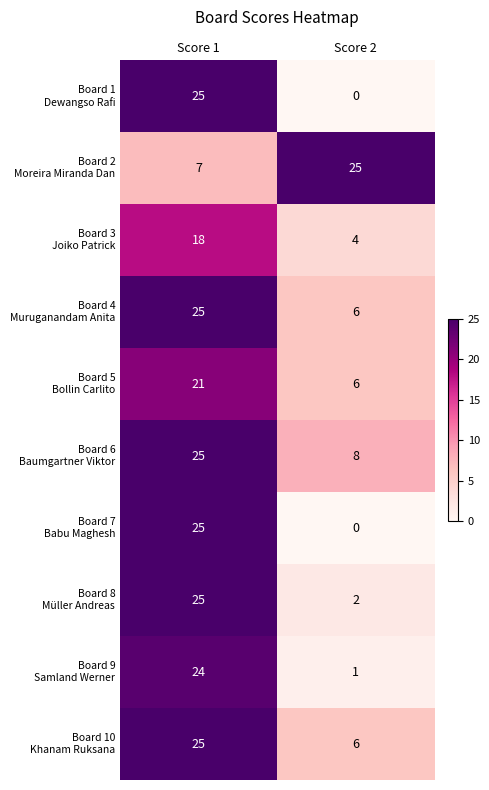

What is the difference between the highest and lowest values at Score 2?

25